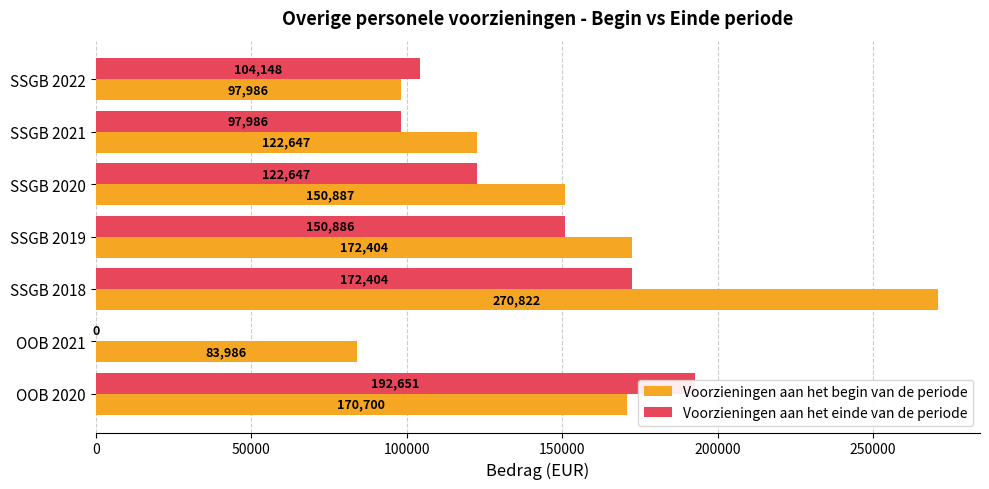

Does the chart contain any negative values?

No